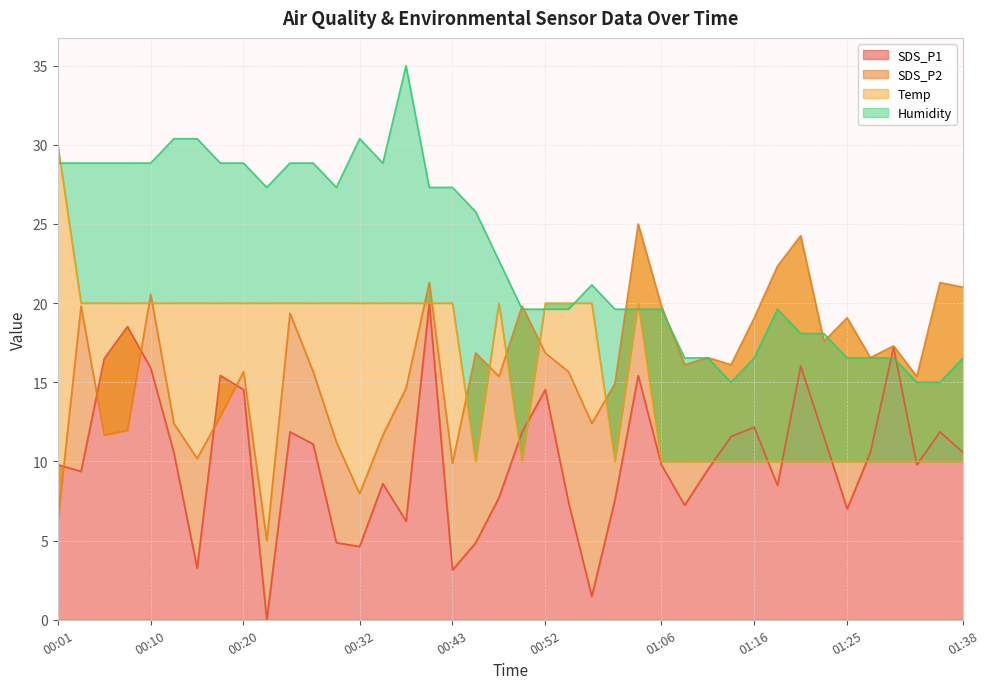

Which series has the widest spread of values?

SDS_P1